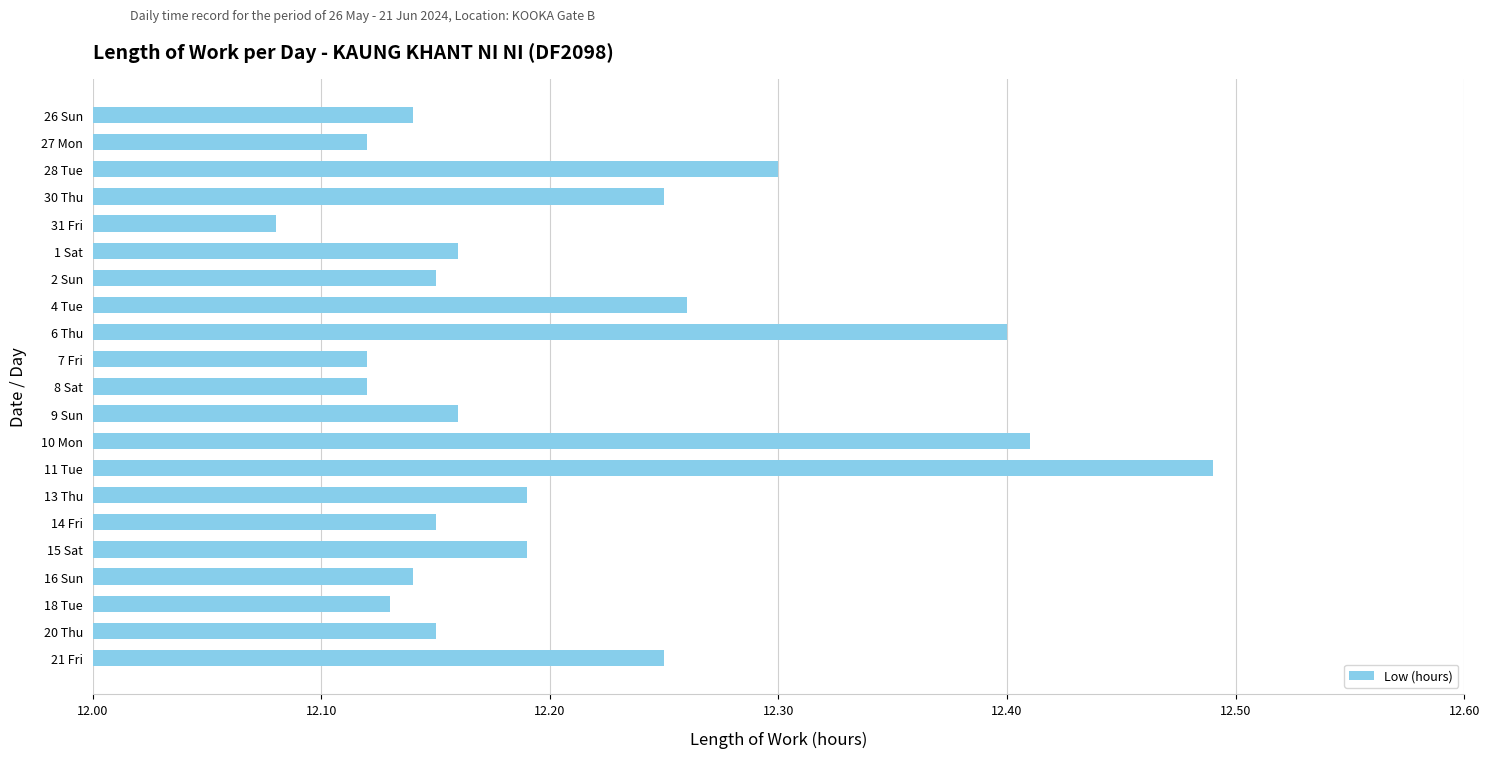

Does the chart contain stacked bars?

No